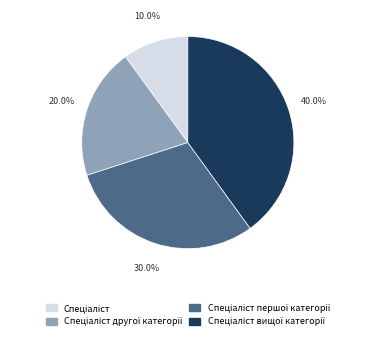

Does any single category account for the majority?

No